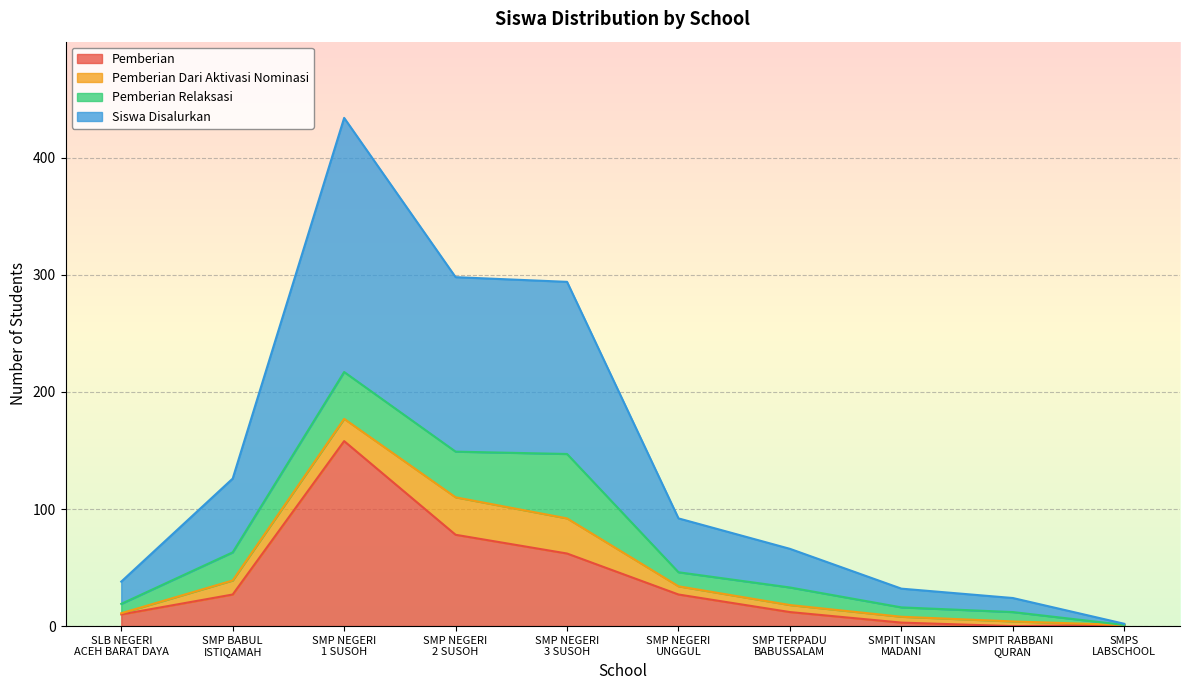

Which series has the largest total across all categories?

Siswa Disalurkan